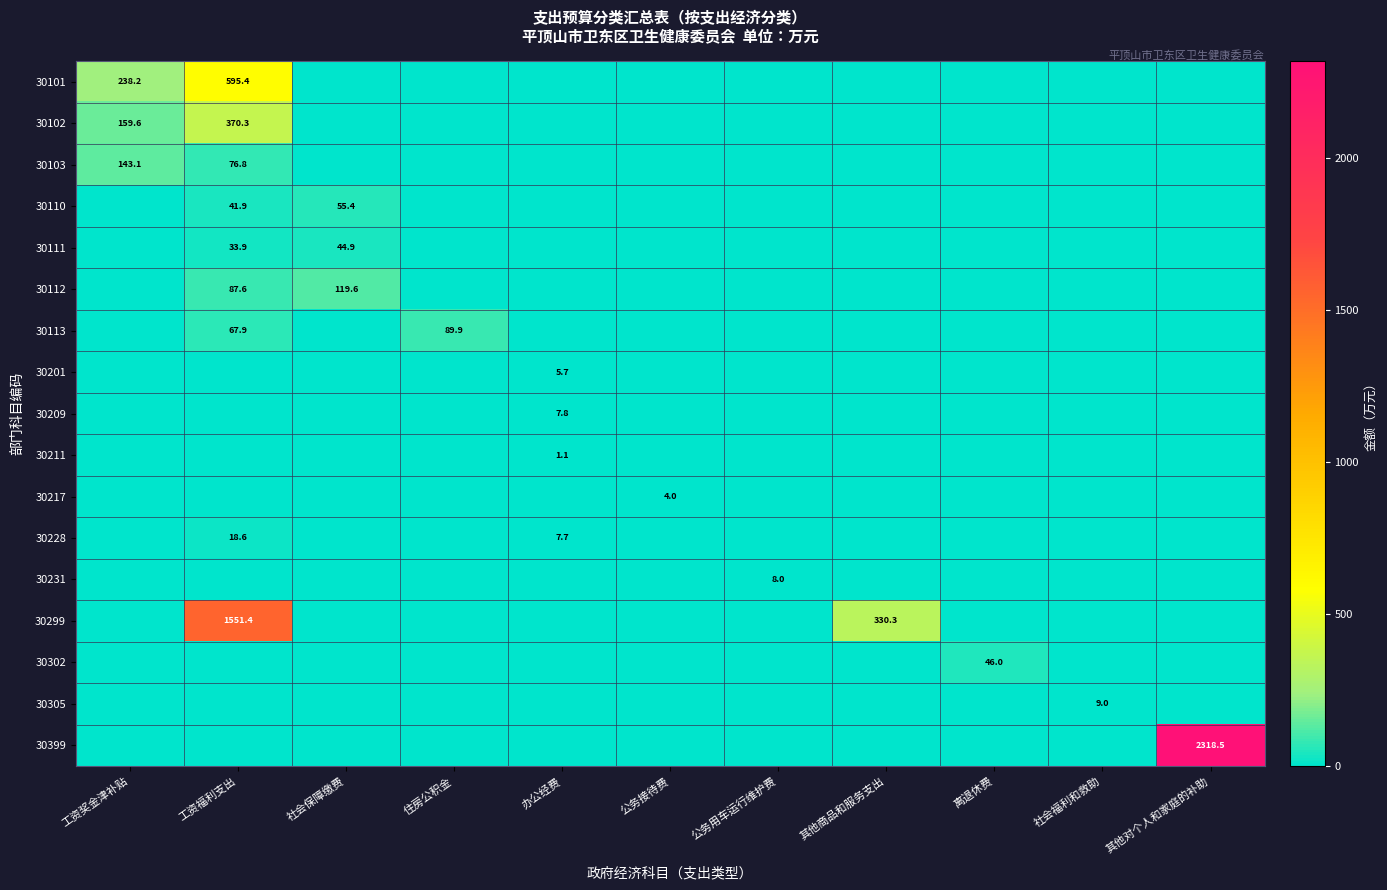

Which series has the largest total across all categories?

30399